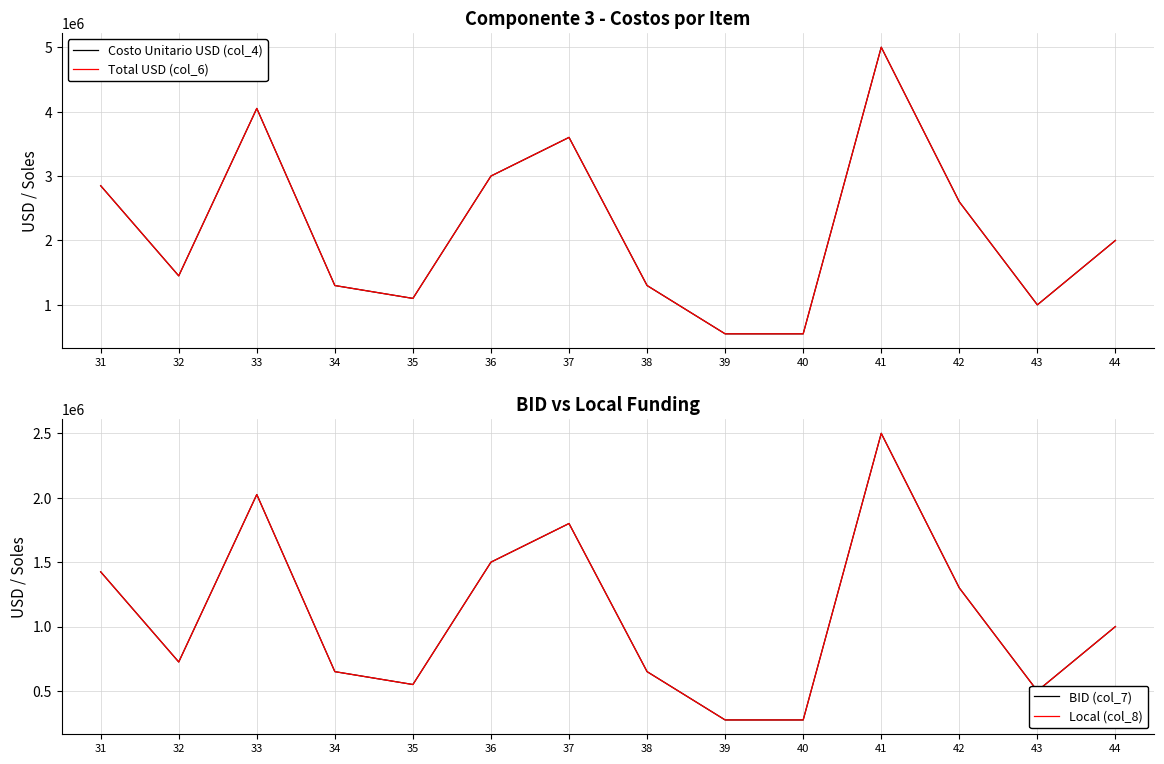

Read the Total USD (col_6) value at 33, to the nearest 10.

4050000